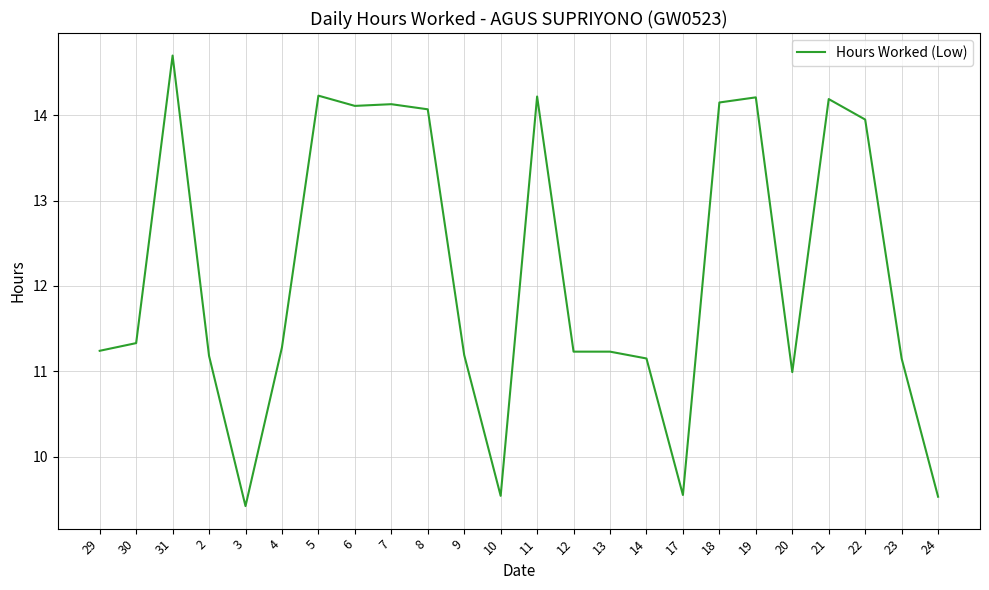

The chart shows a value of 16.2 at 12. True or false?

False